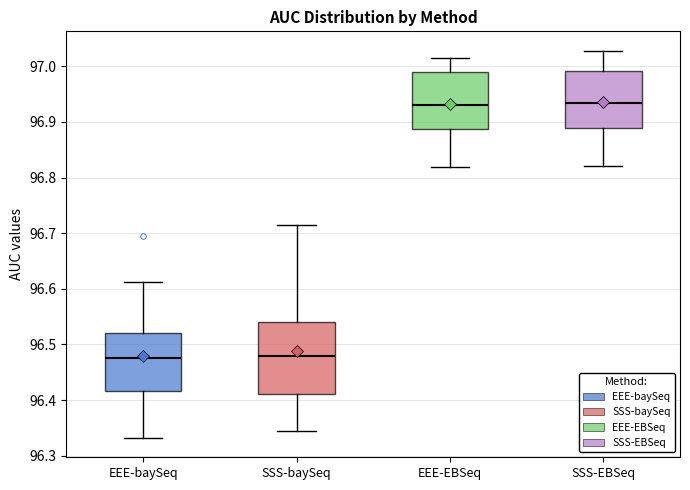

Reading left to right, read every box against the y-axis: the position of its median line, the range the box covers, and the ends of its whiskers. The values are not printed on the chart, so give them approximately, as read against the axis.

EEE-baySeq: median 96.48, box 96.42 to 96.52, whiskers 96.33 to 96.61
SSS-baySeq: median 96.48, box 96.41 to 96.54, whiskers 96.34 to 96.72
EEE-EBSeq: median 96.93, box 96.89 to 96.99, whiskers 96.82 to 97.02
SSS-EBSeq: median 96.93, box 96.89 to 96.99, whiskers 96.82 to 97.03